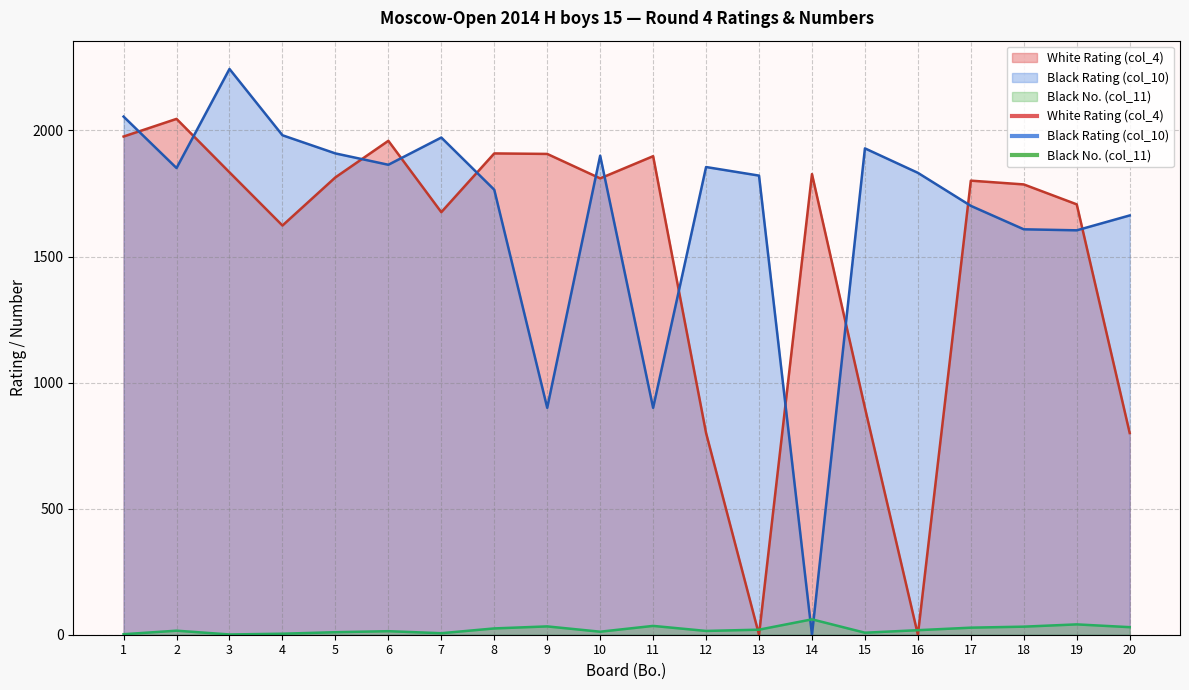

What are all the series names shown in the legend?

White Rating (col_4), Black Rating (col_10), Black No. (col_11)